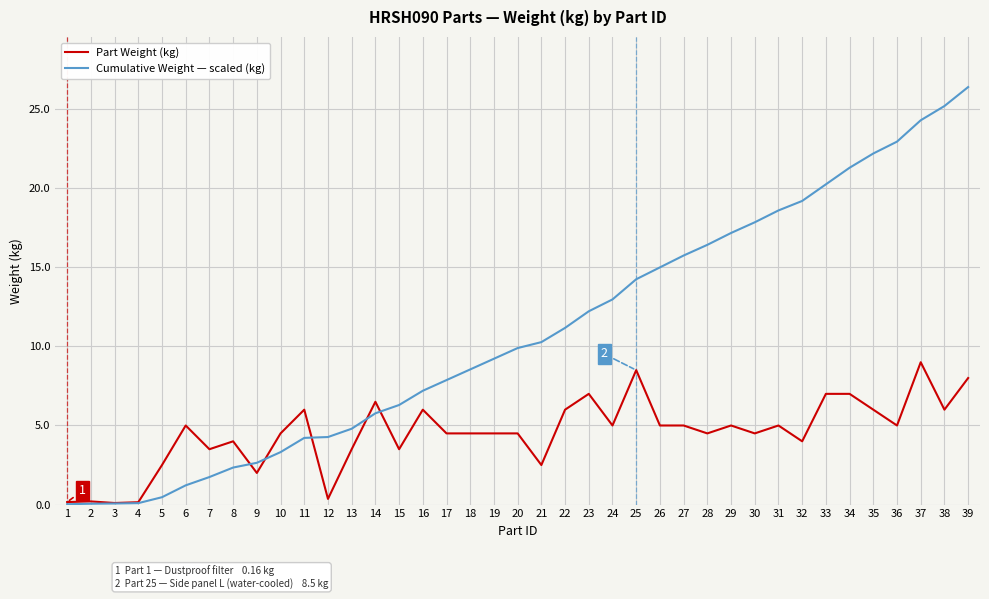

At which category does the chart reach its peak across all series?

39